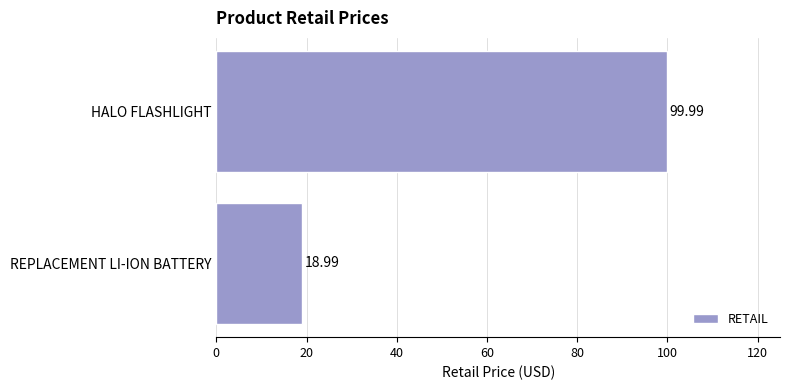

What is the label of the 2nd bar from the bottom?

HALO FLASHLIGHT